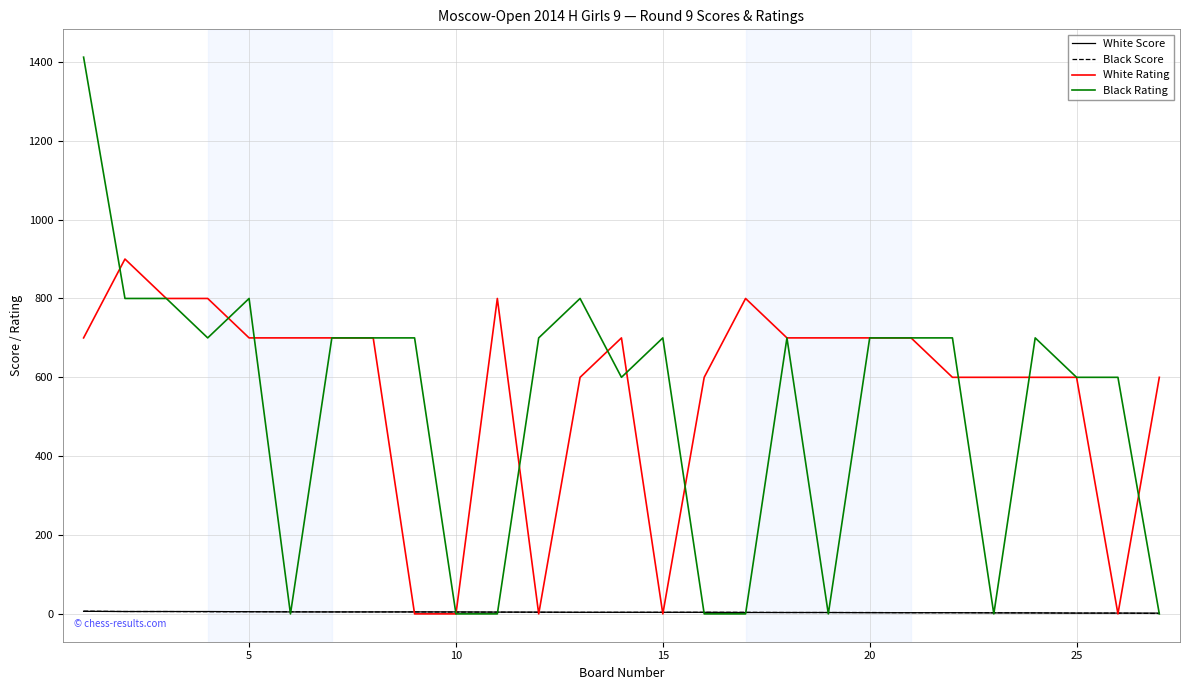

What is the maximum value shown in the chart?

1412.0